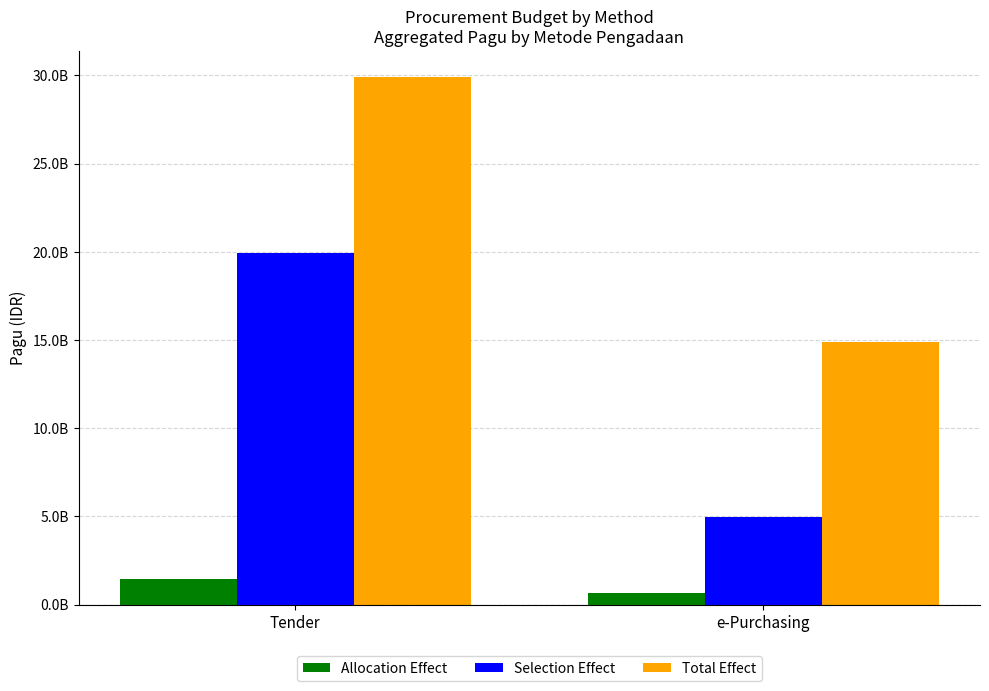

What are all the series names shown in the legend?

Allocation Effect, Selection Effect, Total Effect